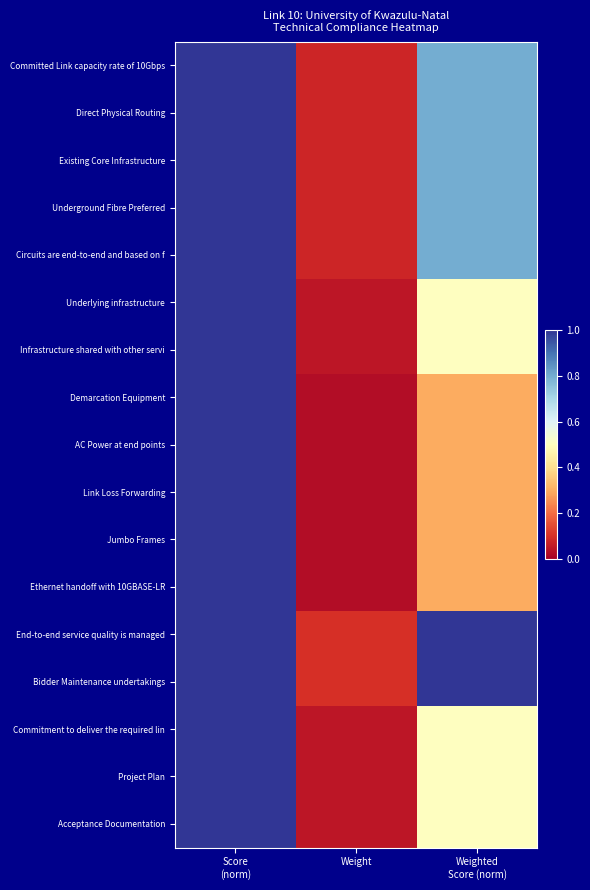

Count the number of categories in the chart.

3